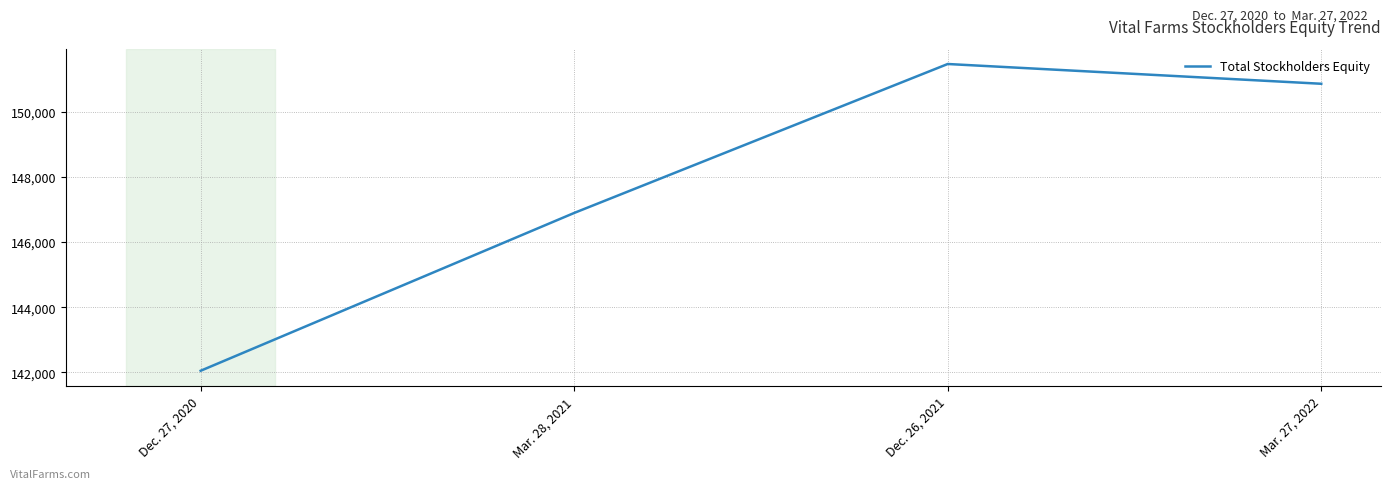

What is the difference between the maximum and minimum values?

9422